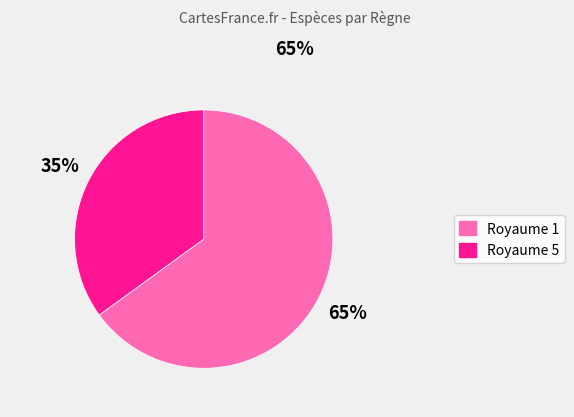

To the nearest percent, what portion does Royaume 5 represent?

35%